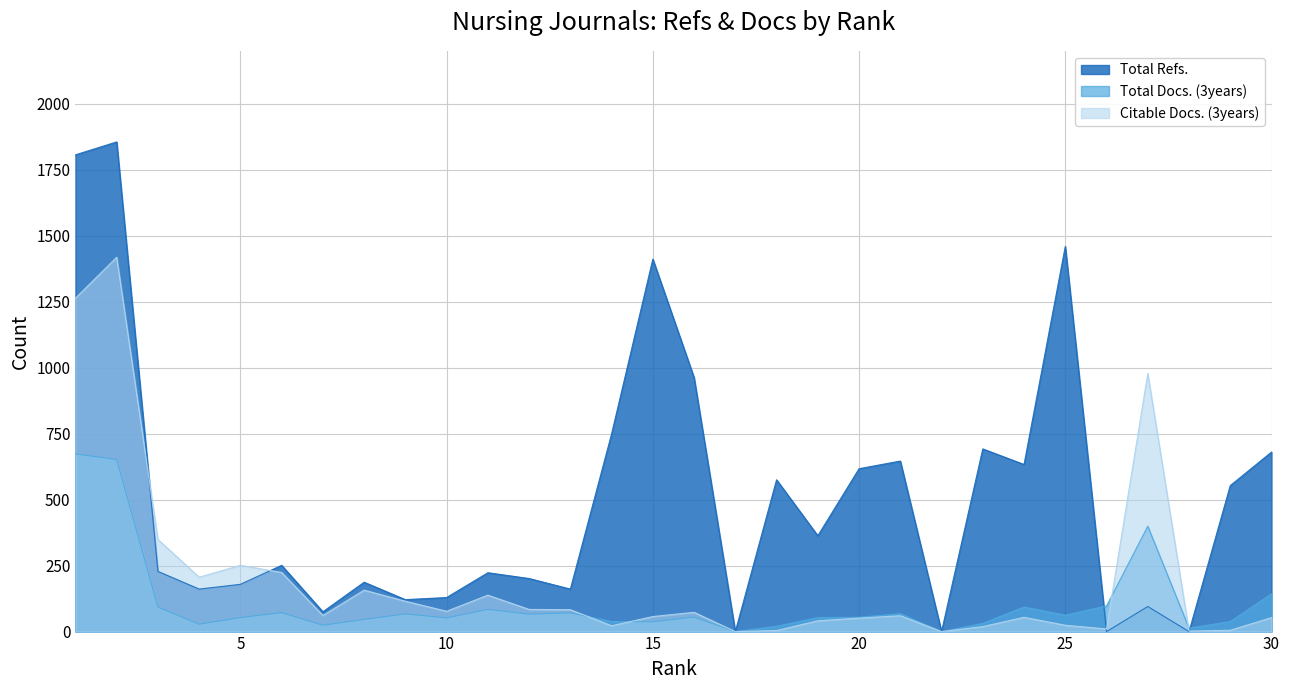

What is the total value across all series at 24?

780